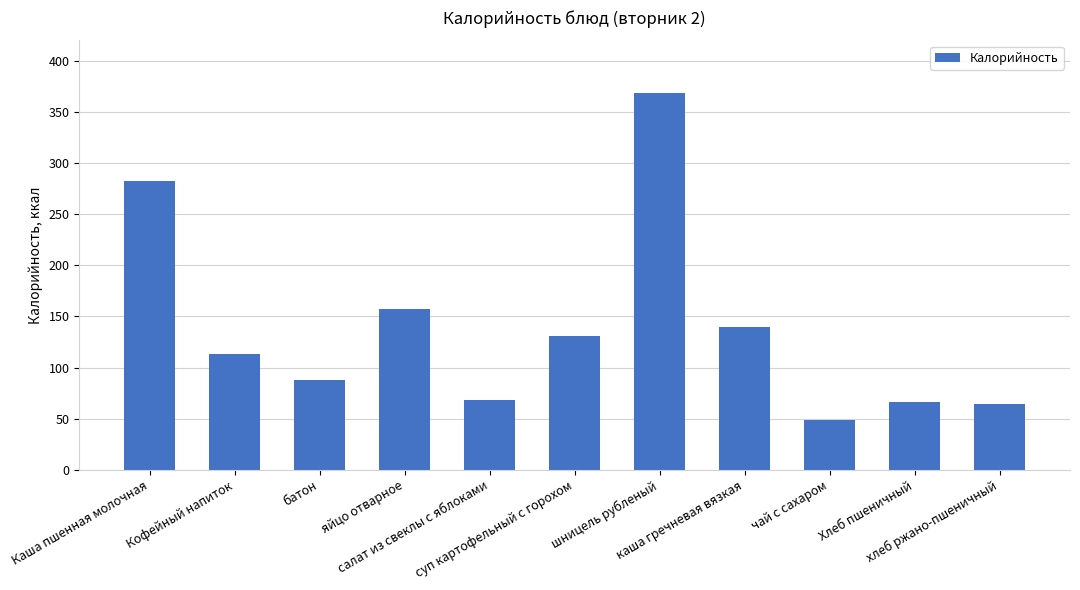

What is the difference between the maximum and minimum values?

320.0